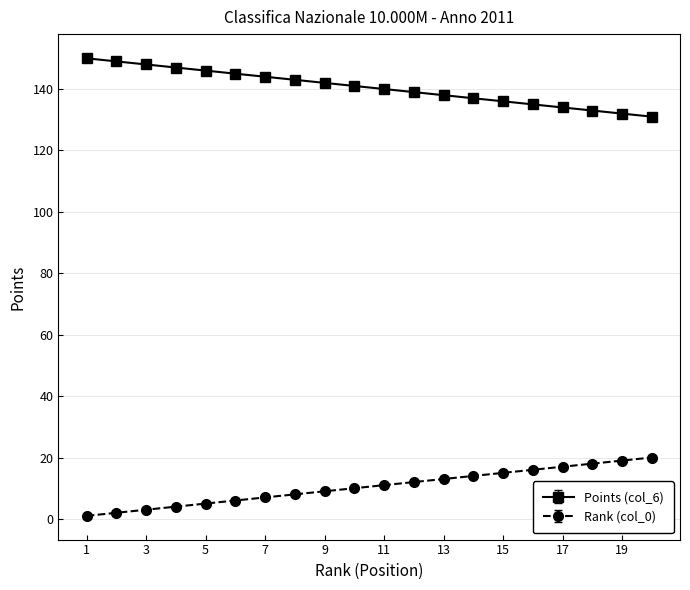

How many lines are shown in the chart?

2